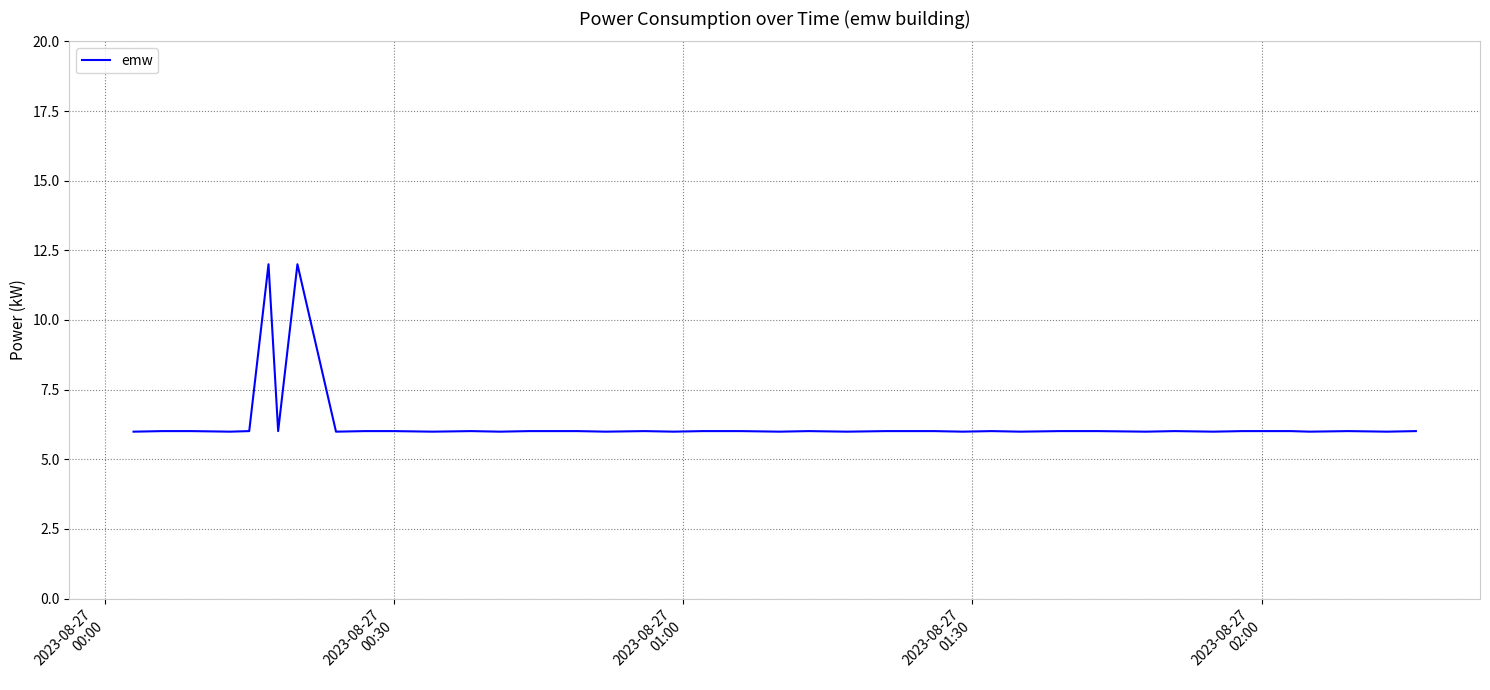

What is the difference between the maximum and minimum values?

6.0